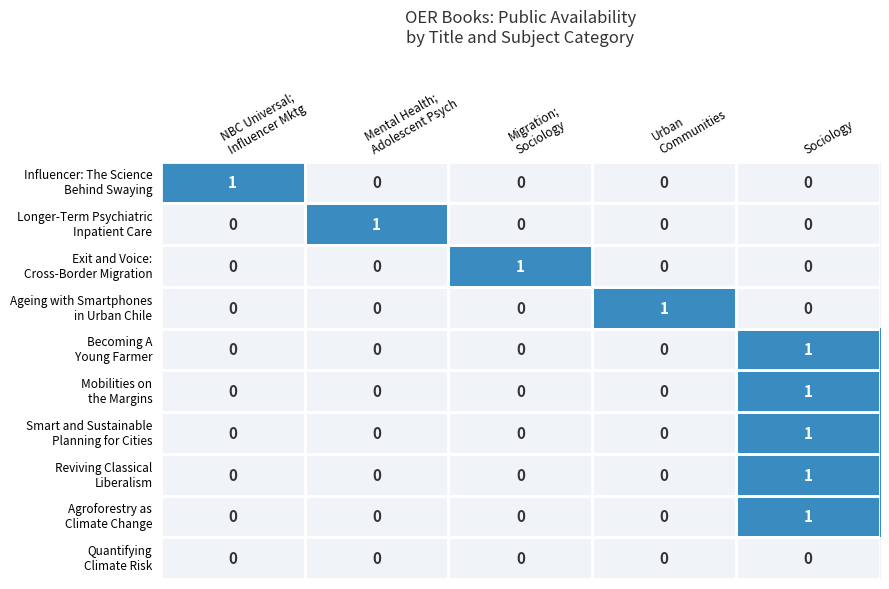

At which category is the sum across all series the highest?

Sociology